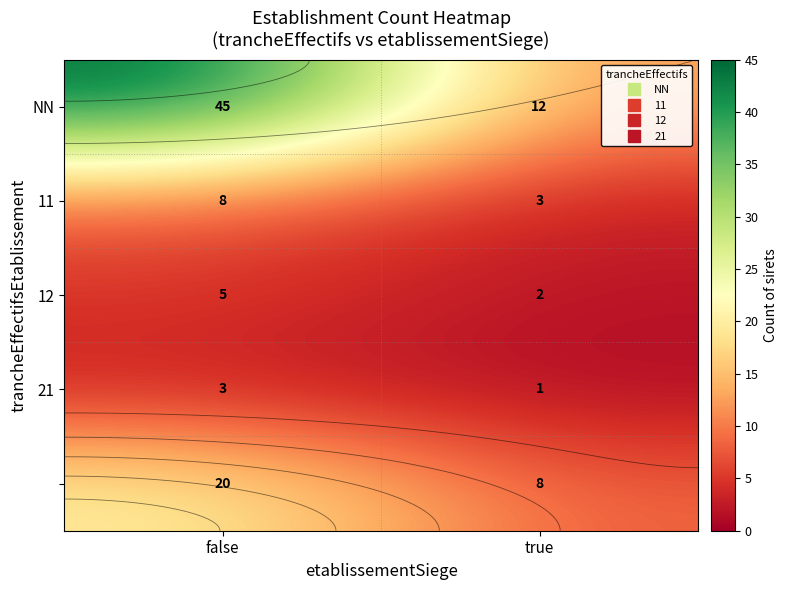

What is the maximum value shown in the chart?

45